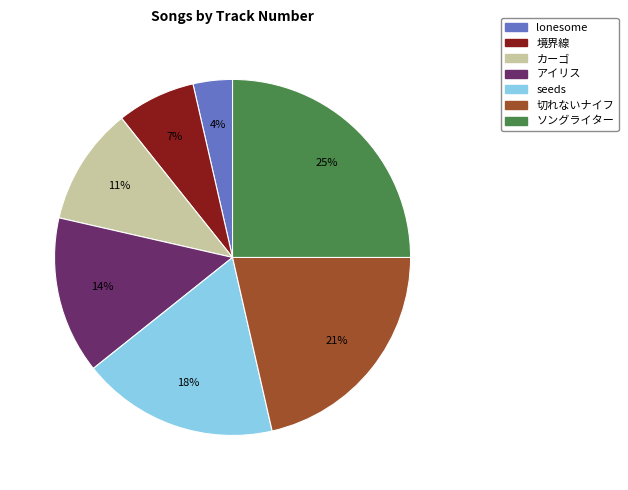

To the nearest percent, what is the average slice percentage?

14%